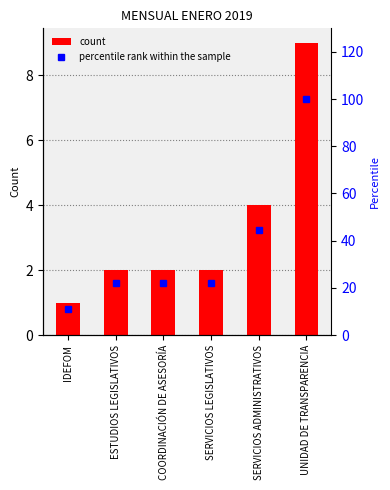

What is the greatest value displayed?

100.0